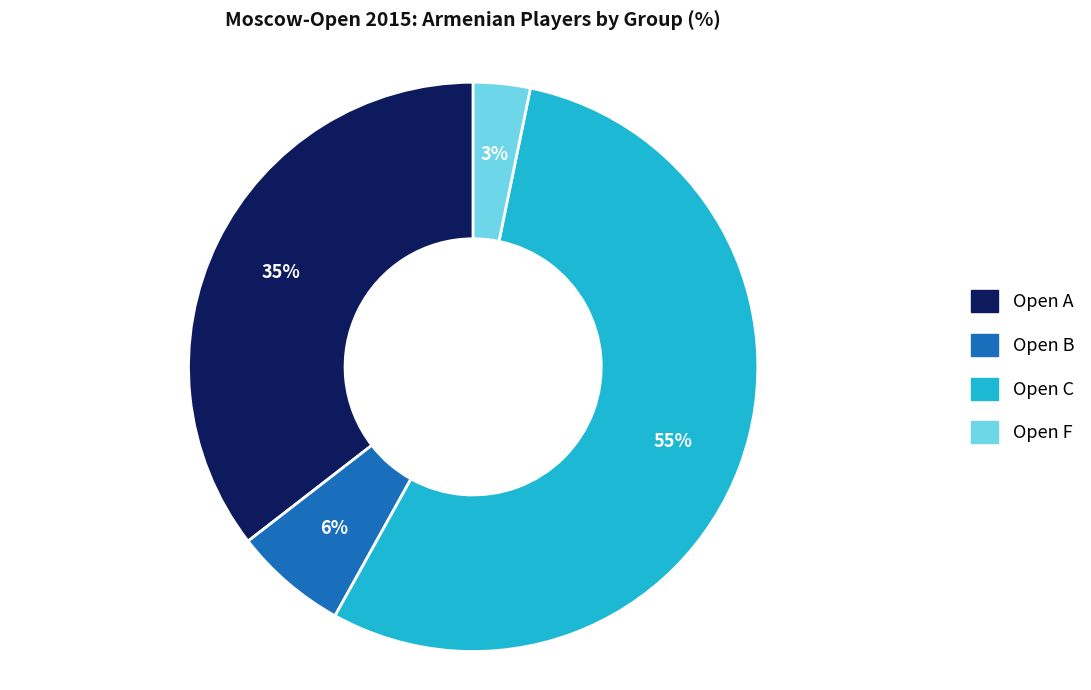

What is the largest slice in the pie chart?

Open C